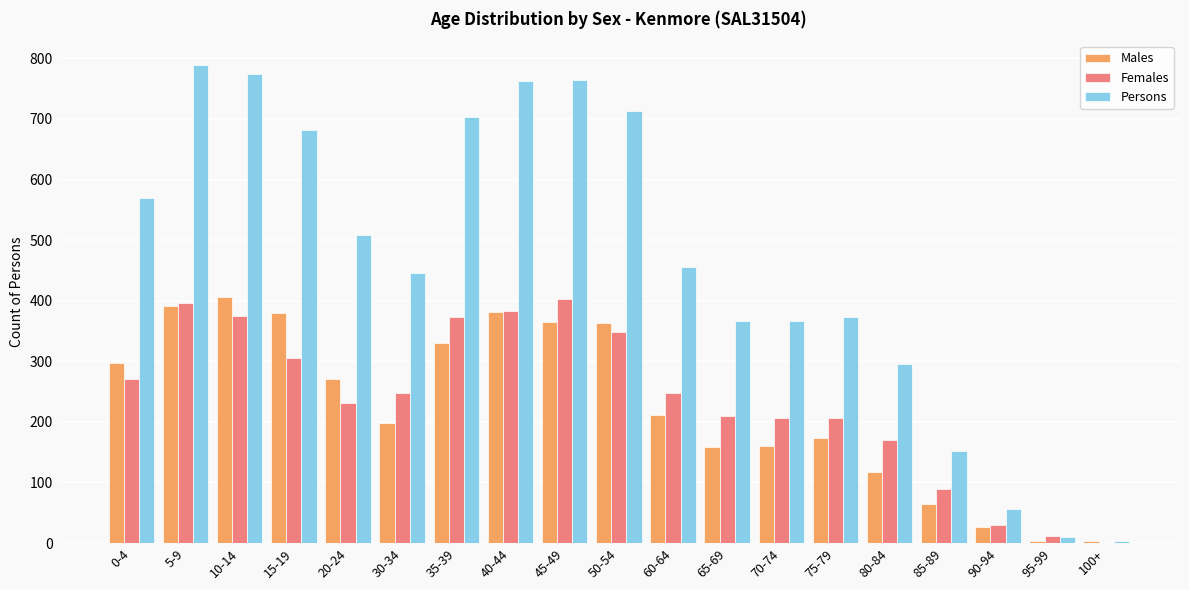

How many values in Females are above zero?

18